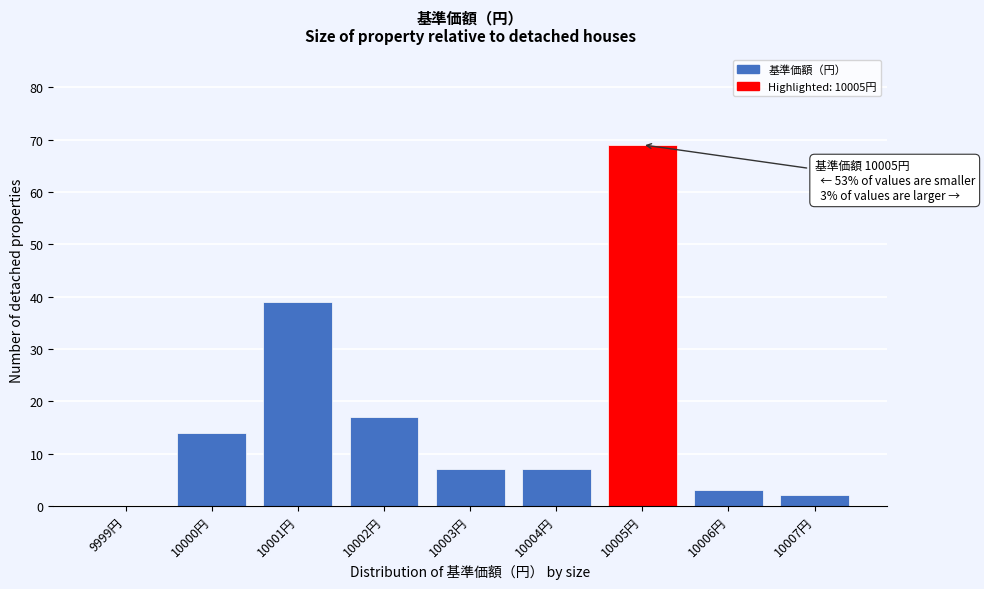

Reading left to right, extract all data points from this chart.

9999円=0	10000円=14	10001円=39	10002円=17	10003円=7	10004円=7	10005円=69	10006円=3	10007円=2